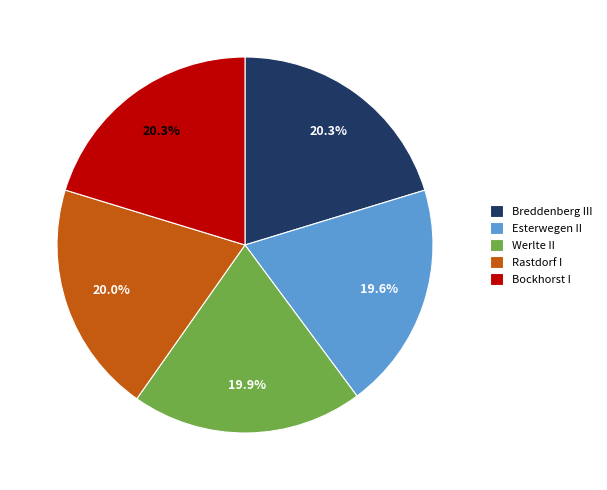

To the nearest percent, what portion does Bockhorst I represent?

20%